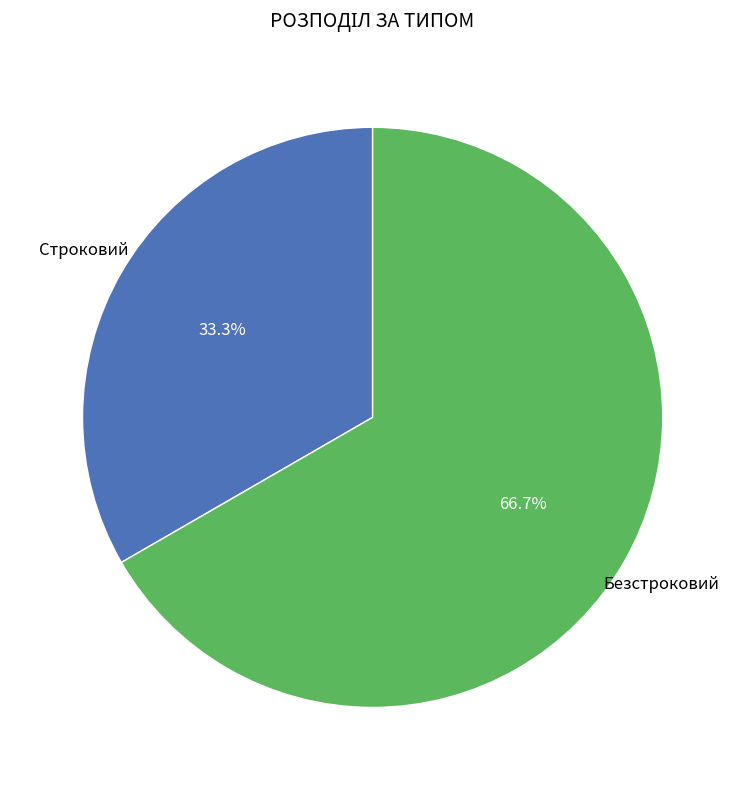

Which has a higher value, Строковий or Безстроковий?

Безстроковий